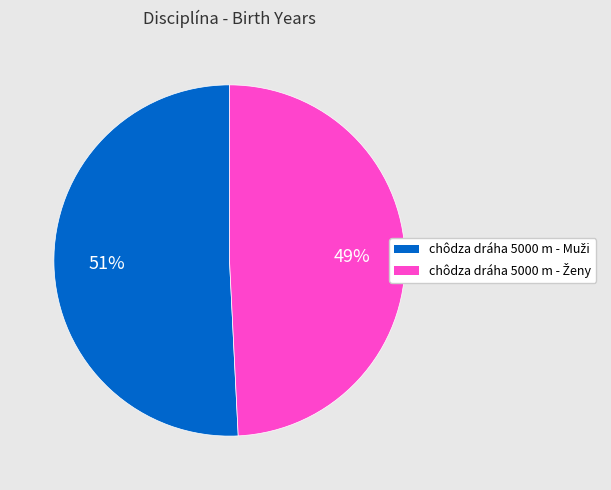

Is there any slice that represents more than half of the pie?

Yes